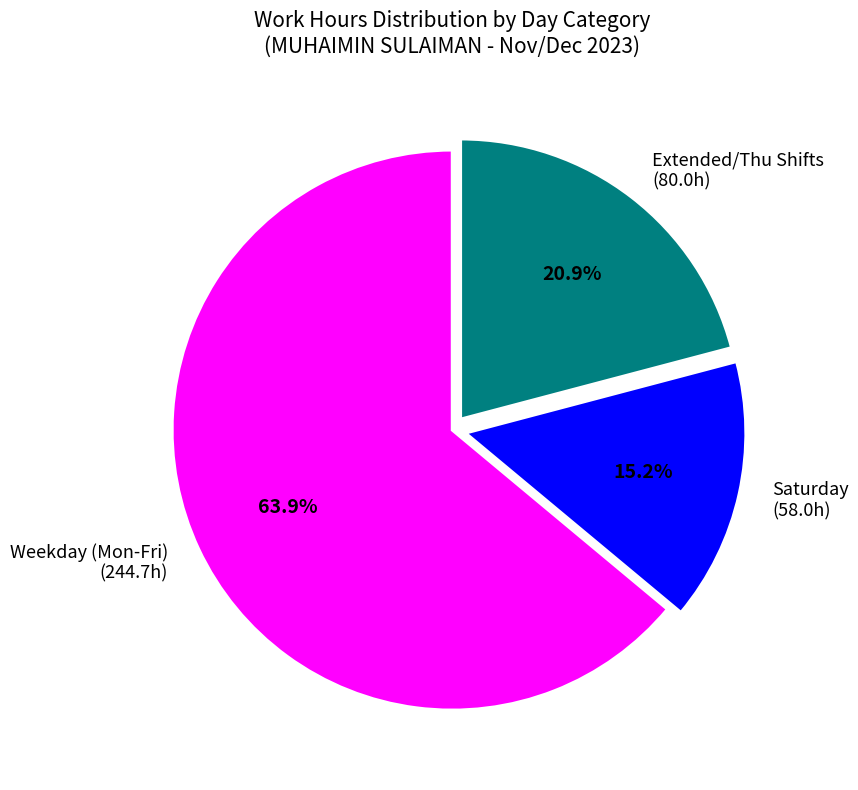

Is Weekday (Mon-Fri) (244.7h) the majority of the pie?

Yes